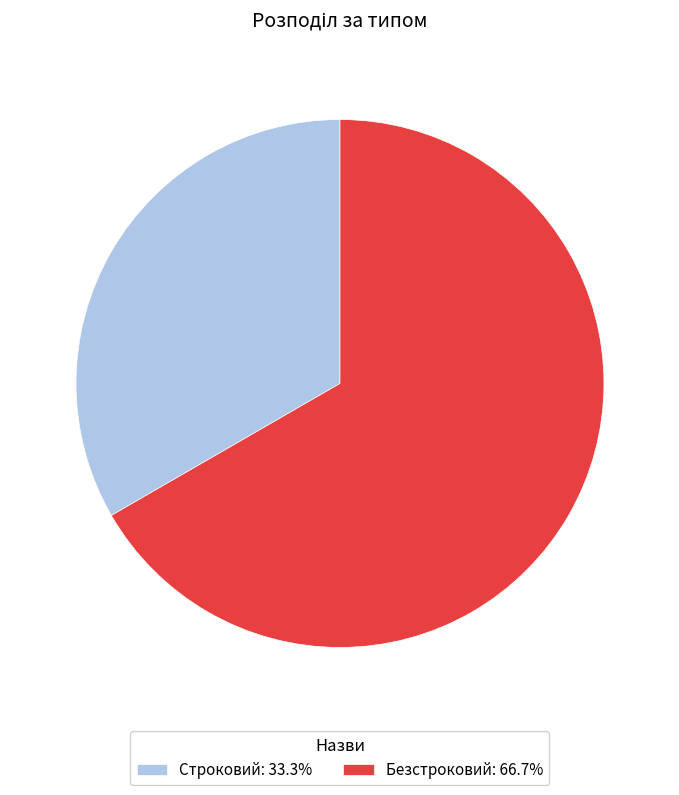

The Строковий slice represents 44% of the pie. True or false?

False